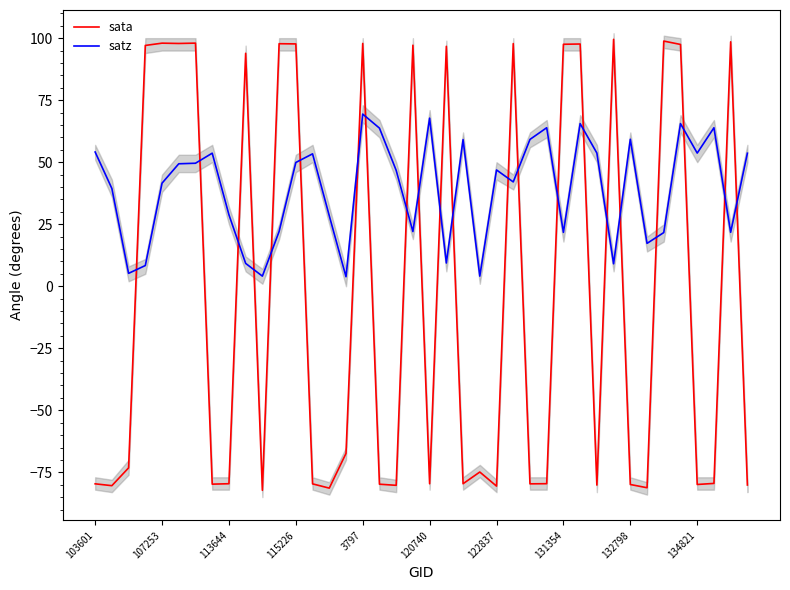

The value of sata at 3797 is 97.9. True or false?

True